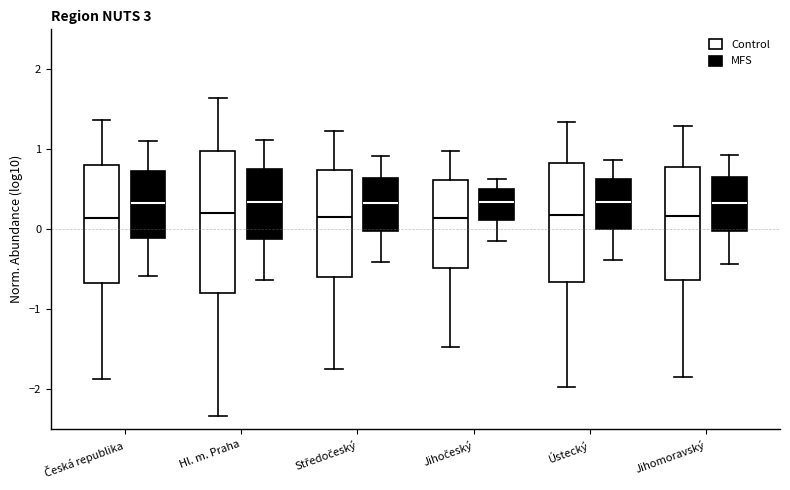

Which box is the tallest, from its lower edge to its upper edge?

Hl. m. Praha (Control)